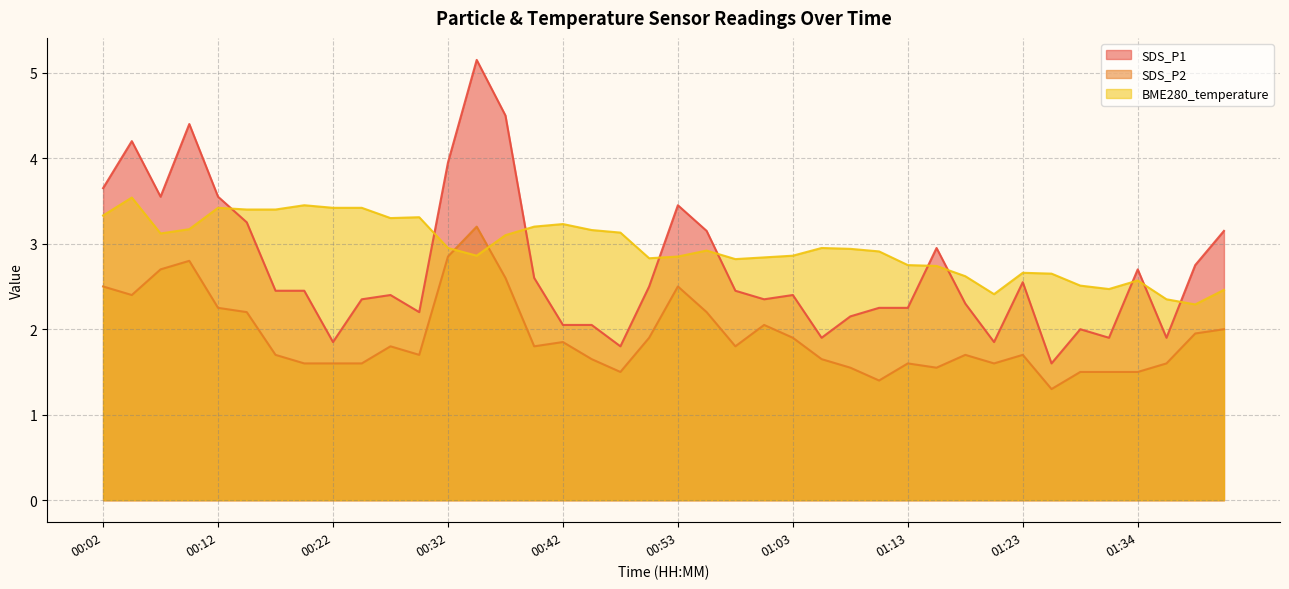

Where is SDS_P2 nearest to the value 2?

01:41